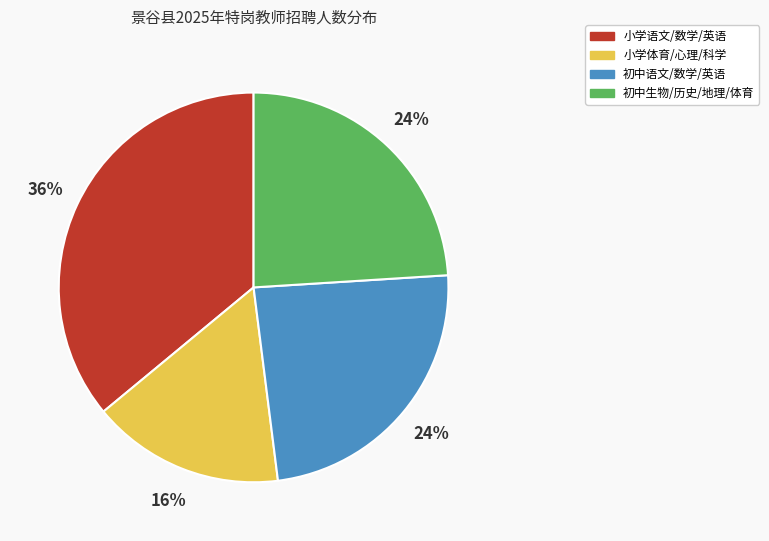

To the nearest percent, what portion does 小学体育/心理/科学 represent?

16%